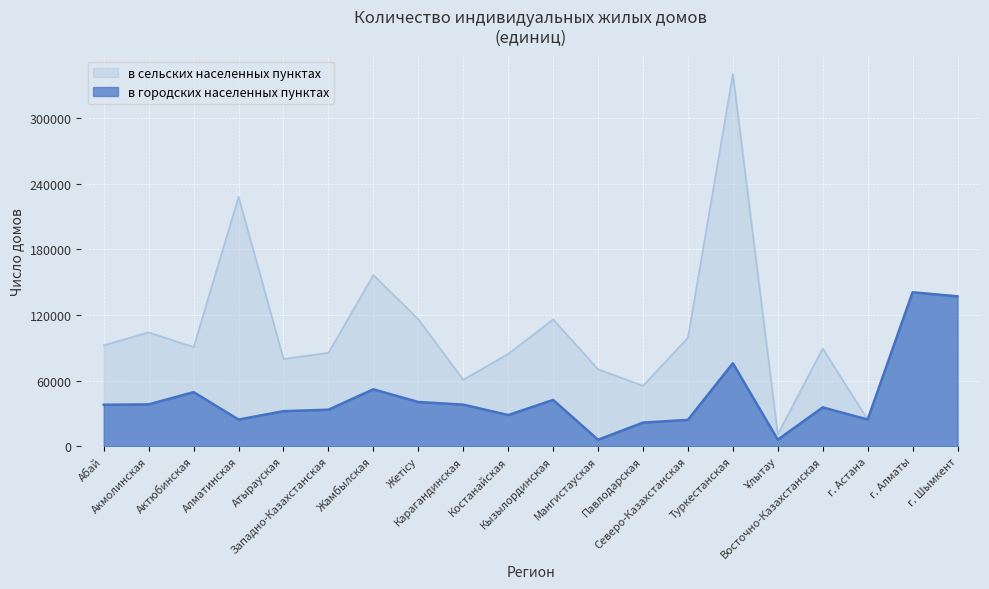

Reading left to right, what are all the values shown in this chart?

Абай=37923	Акмолинская=38277	Актюбинская=49468	Алматинская=24374	Атырауская=32062	Западно-Казахстанская=33407	Жамбылская=52067	Жетісу=40430	Карагандинская=38063	Костанайская=28509	Кызылординская=42325	Мангистауская=5931	Павлодарская=21577	Северо-Казахстанская=24109	Туркестанская=75895	Ұлытау=5997	Восточно-Казахстанская=35523	г. Астана=24393	г. Алматы=140817	г. Шымкент=137086